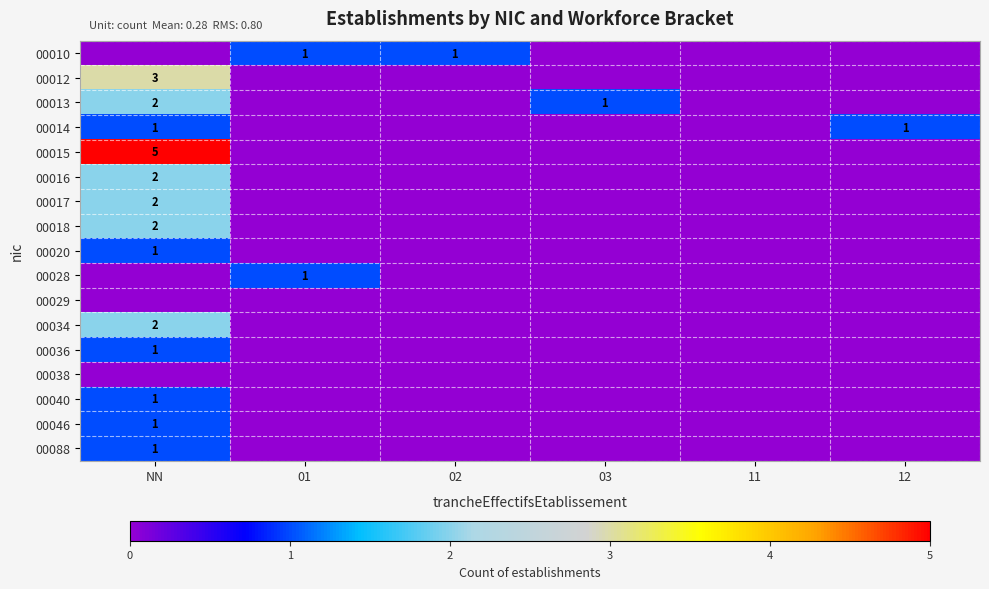

Count the 00046 values in the range 0 to 1.

6